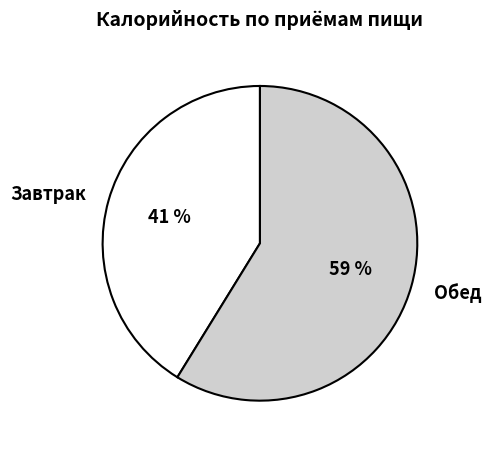

Approximately how many times larger is the value at Завтрак compared to Обед?

0.7